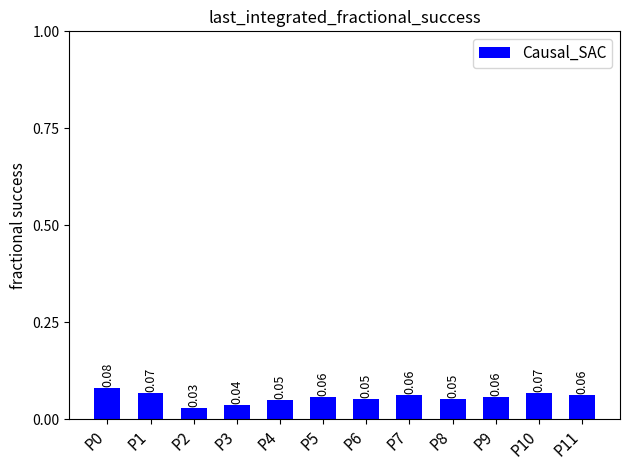

Between P9 and P2, which is larger?

P9